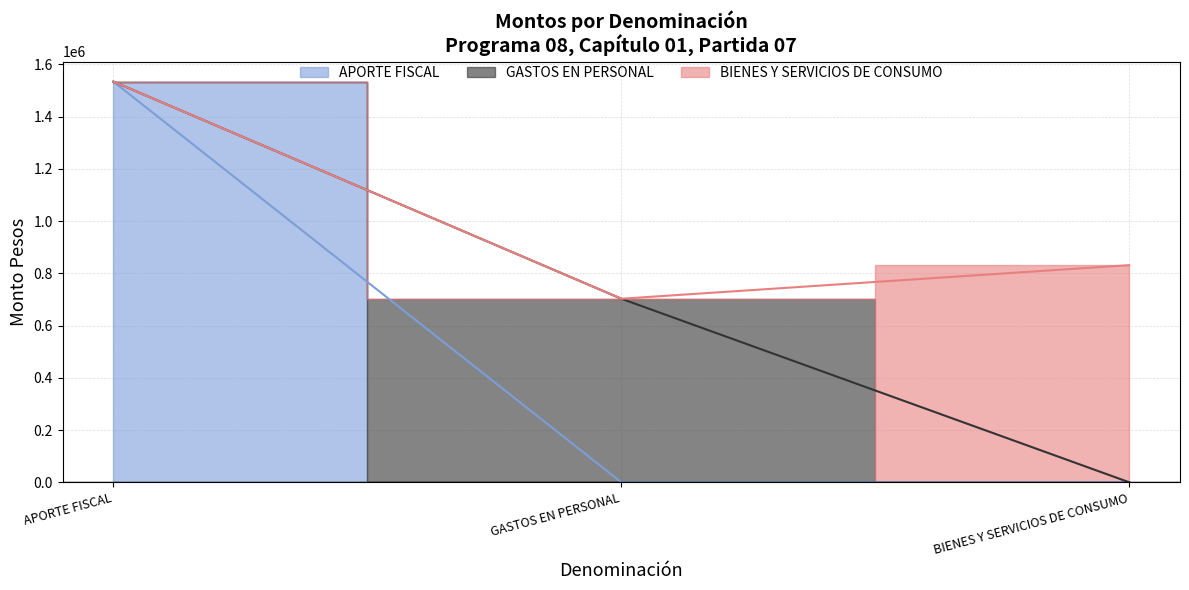

The BIENES Y SERVICIOS DE CONSUMO series shows 1279646 at BIENES Y SERVICIOS DE CONSUMO. True or false?

False